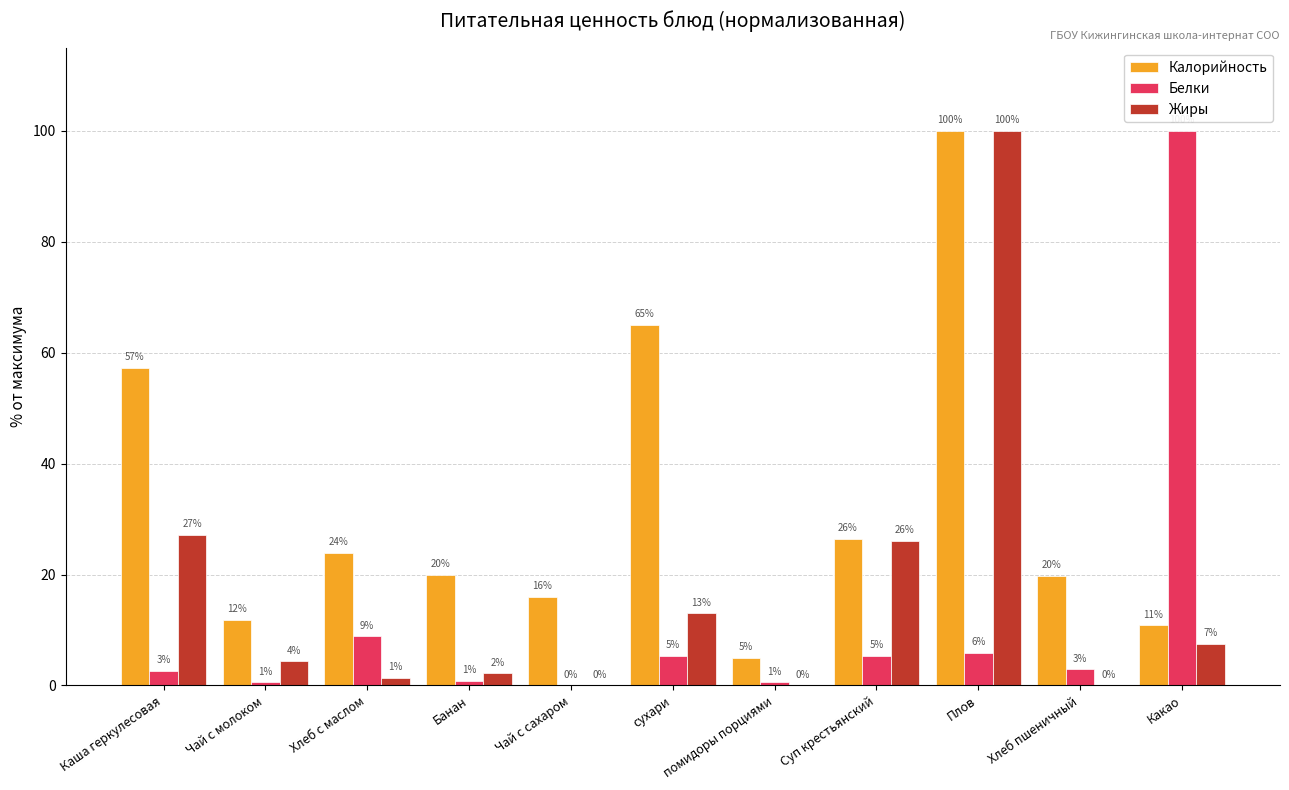

Is the value of Калорийность at Суп крестьянский greater than the value of Жиры at Плов?

No